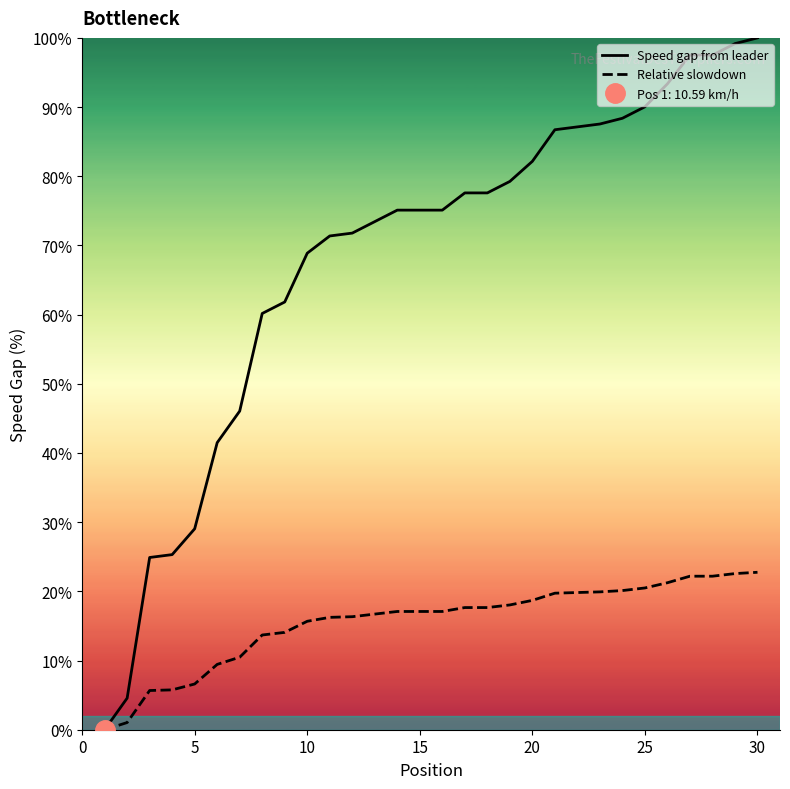

The value of Speed gap from leader at 25 is 90.0. True or false?

True